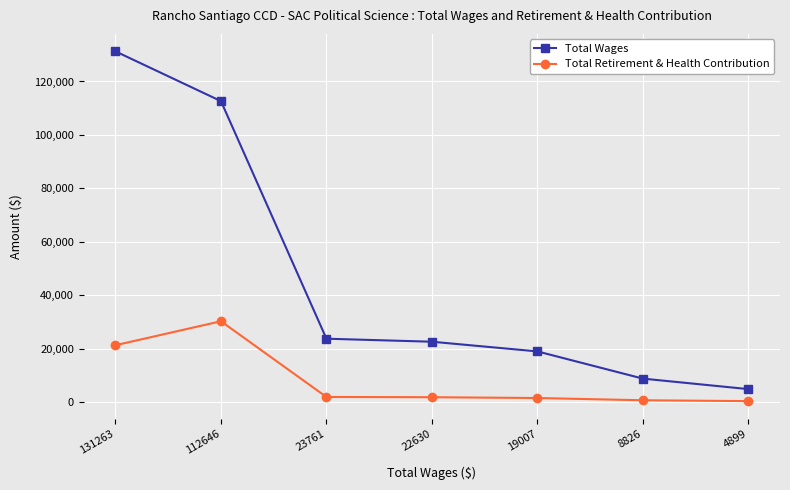

Where does the Total Wages series first go above 22630?

131263